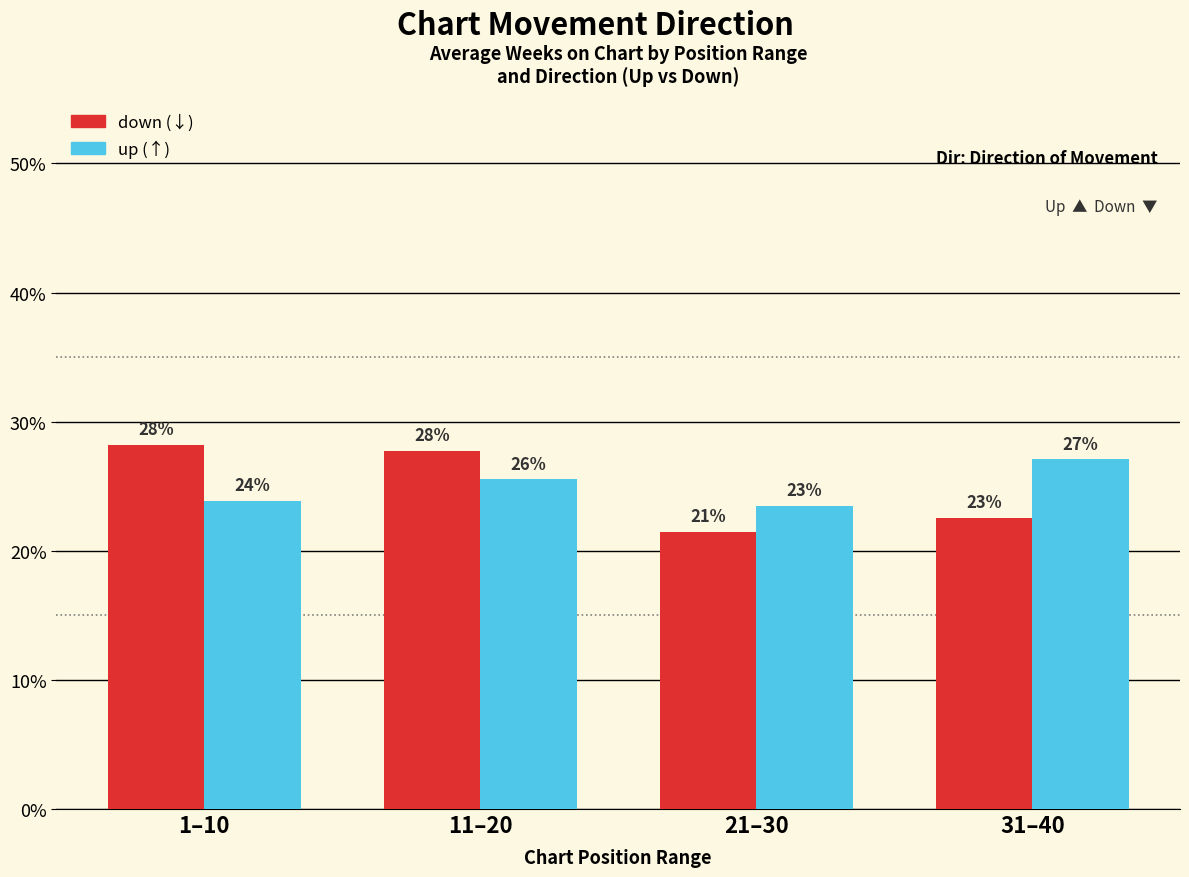

How many groups of bars are there?

4